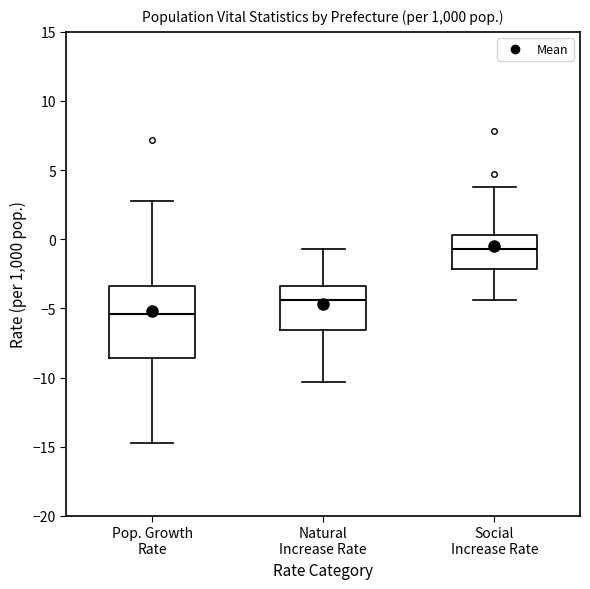

Where is the lower edge of the box for Social Increase Rate on the y-axis? The values are not printed on the chart, so give them approximately, as read against the axis.

-2.0